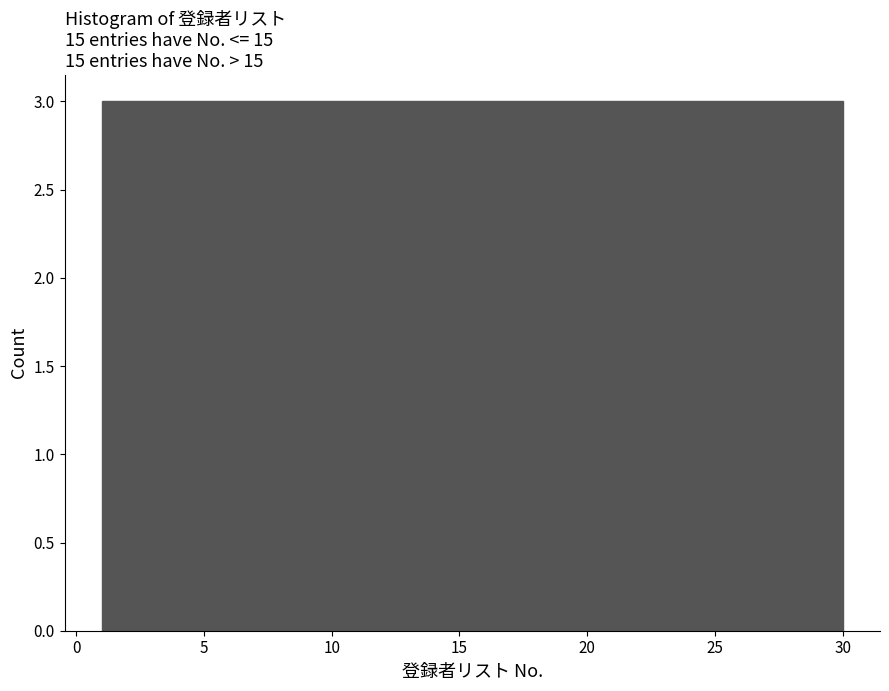

Reading left to right, list every bar in this chart as the range it spans on the x-axis followed by its height. Neither the bar edges nor the heights are printed on the chart, so give them approximately, as read against the axes.

1.0 to 3.9: 3
3.9 to 6.8: 3
6.8 to 9.7: 3
9.7 to 12.6: 3
12.6 to 15.5: 3
15.5 to 18.4: 3
18.4 to 21.3: 3
21.3 to 24.2: 3
24.2 to 27.1: 3
27.1 to 30.0: 3